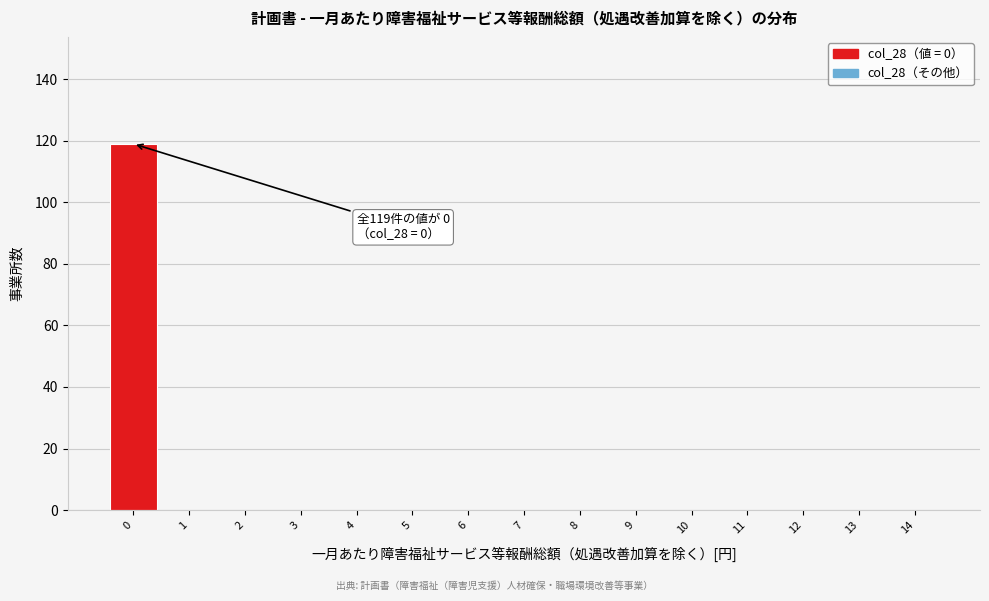

Reading left to right, extract all data points from this chart.

0=119	1=0	2=0	3=0	4=0	5=0	6=0	7=0	8=0	9=0	10=0	11=0	12=0	13=0	14=0